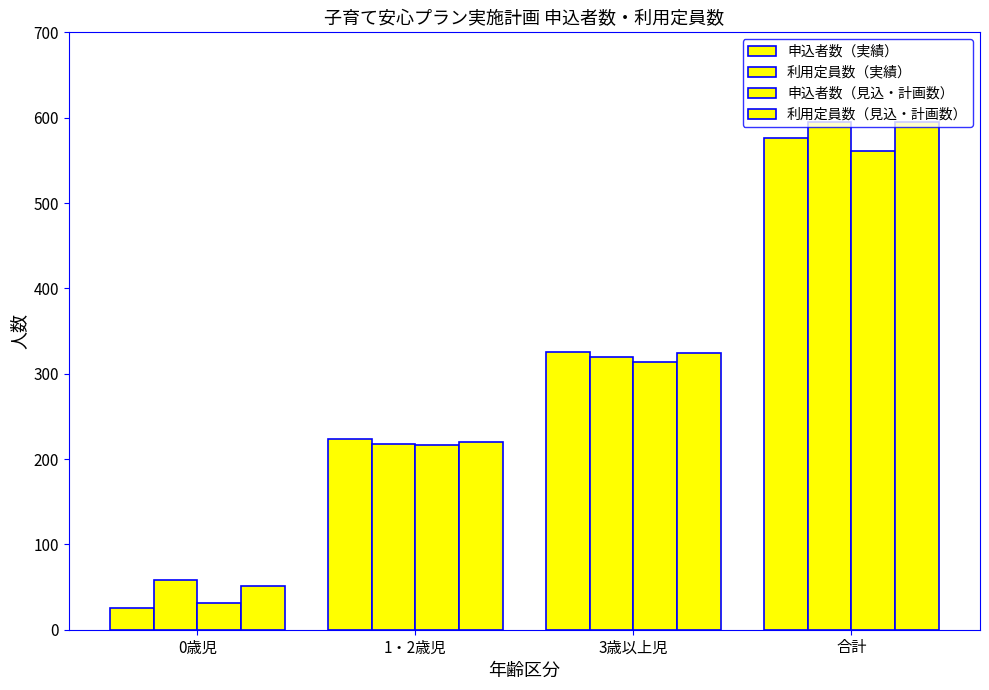

How many values in the 申込者数（見込・計画数） series are below 314?

2